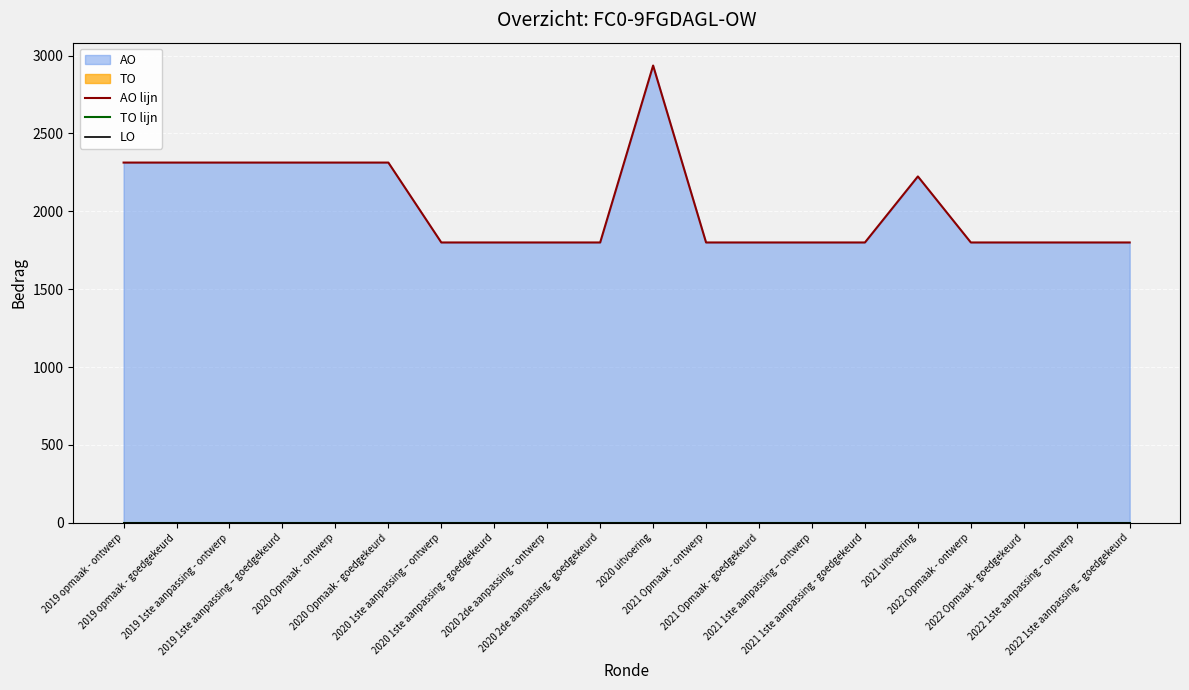

List the labels in order of TO lijn value, smallest first.

2019 opmaak - ontwerp, 2019 opmaak - goedgekeurd, 2019 1ste aanpassing - ontwerp, 2019 1ste aanpassing – goedgekeurd, 2020 Opmaak - ontwerp, 2020 Opmaak - goedgekeurd, 2020 1ste aanpassing – ontwerp, 2020 1ste aanpassing - goedgekeurd, 2020 2de aanpassing - ontwerp, 2020 2de aanpassing - goedgekeurd, 2020 uitvoering, 2021 Opmaak - ontwerp, 2021 Opmaak - goedgekeurd, 2021 1ste aanpassing – ontwerp, 2021 1ste aanpassing - goedgekeurd, 2021 uitvoering, 2022 Opmaak - ontwerp, 2022 Opmaak - goedgekeurd, 2022 1ste aanpassing – ontwerp, 2022 1ste aanpassing – goedgekeurd